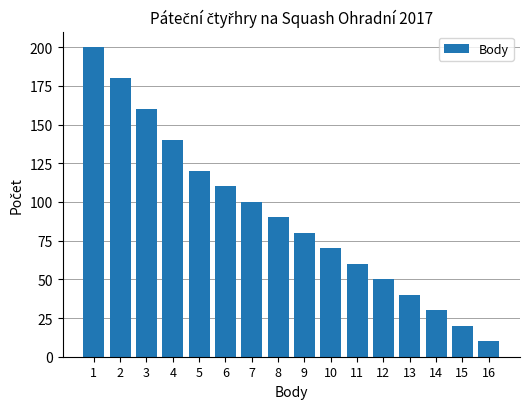

List the labels in order of value, smallest first.

16, 15, 14, 13, 12, 11, 10, 9, 8, 7, 6, 5, 4, 3, 2, 1